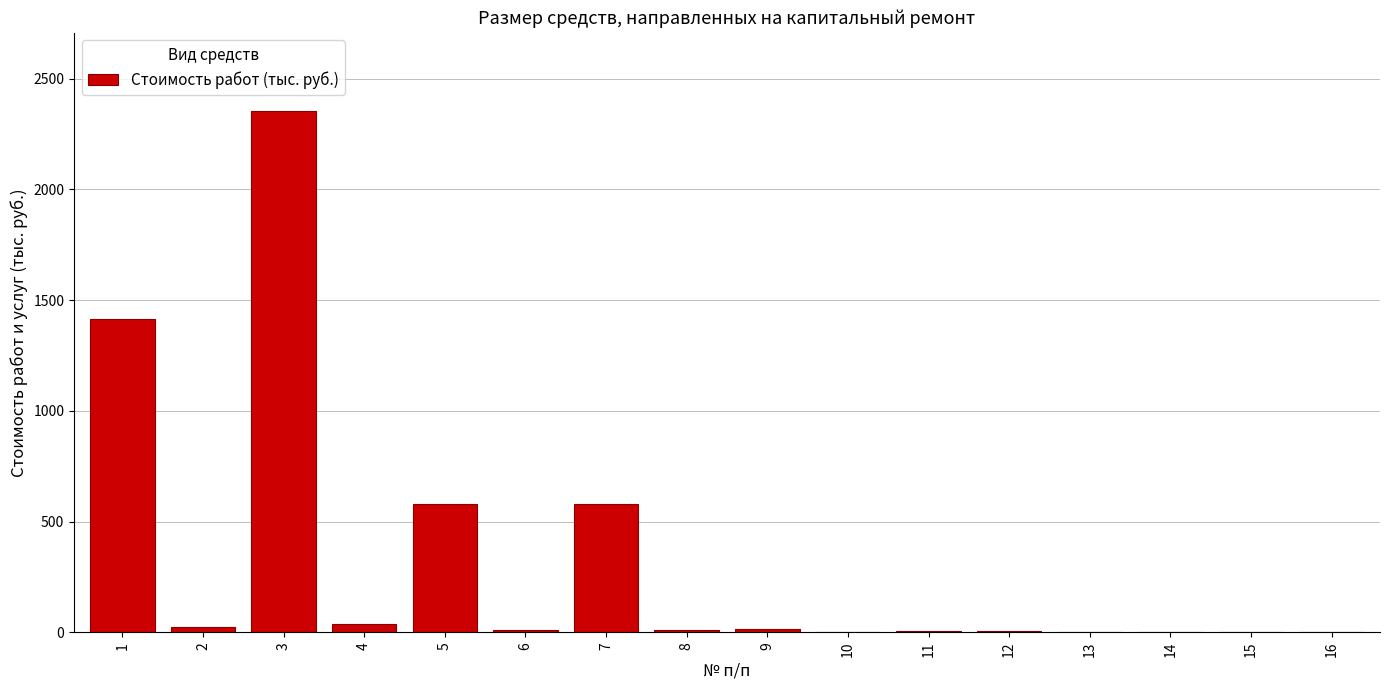

What is the greatest value displayed?

2354.2